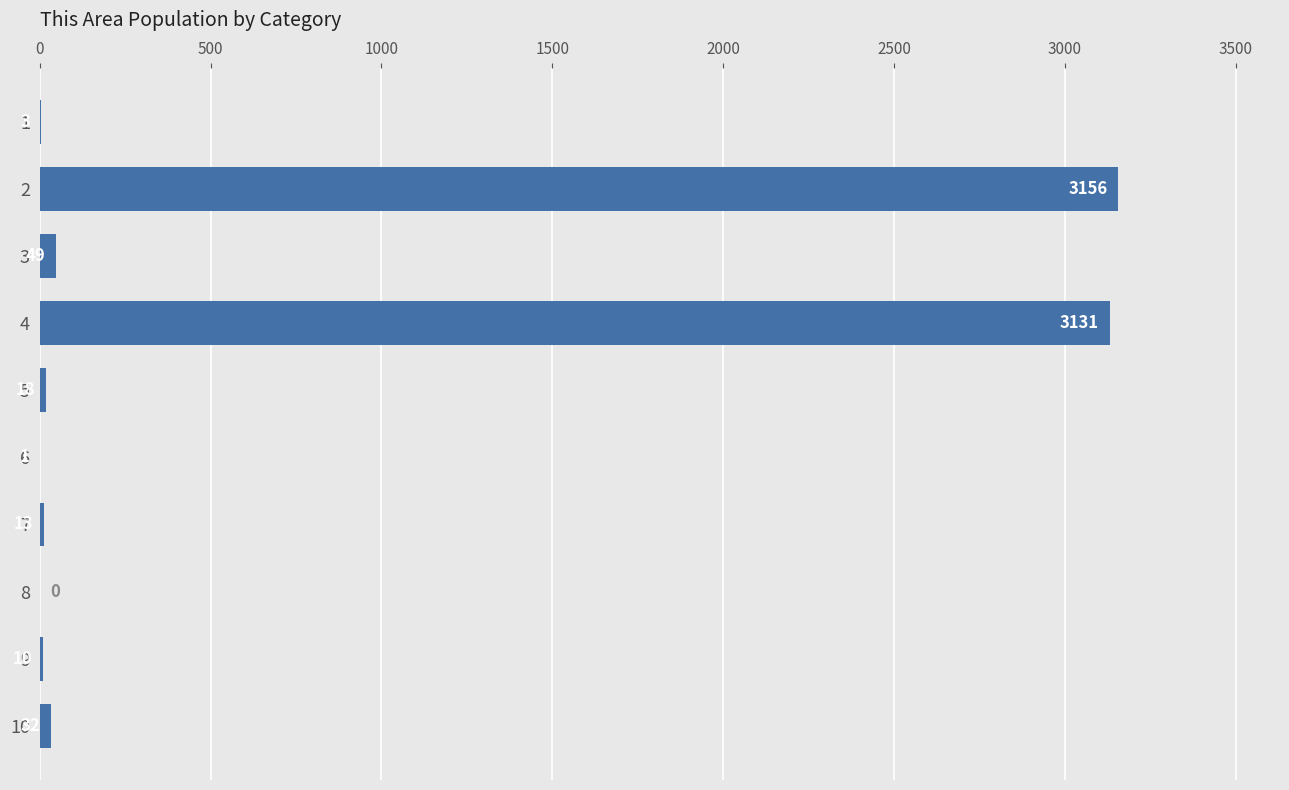

Are the bars grouped side by side (vs. stacked)?

No